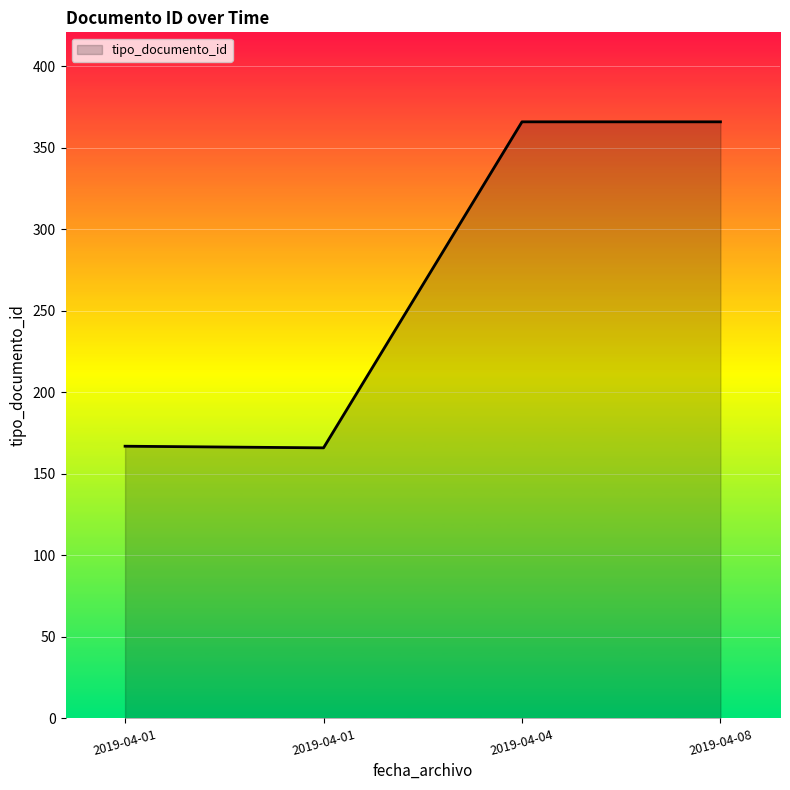

What is the difference between the second highest and second lowest values?

199